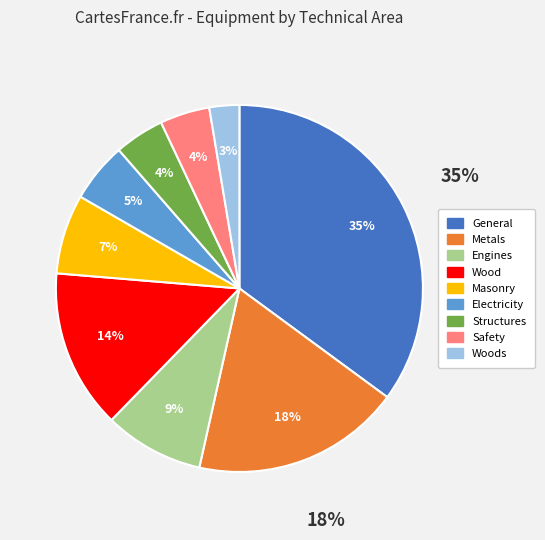

Is there a majority slice in this chart?

No